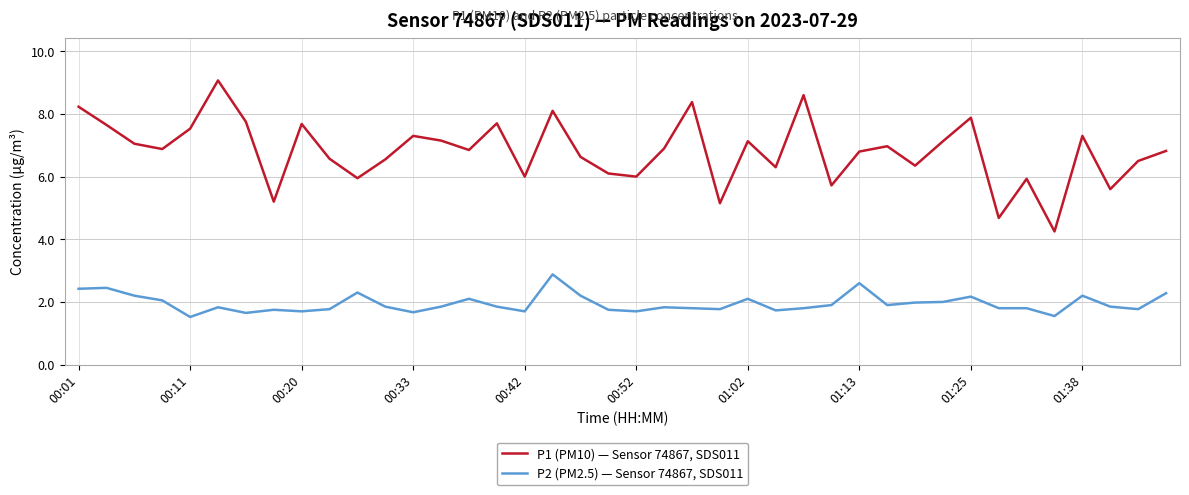

Which series has the largest range (max minus min)?

P1 (PM10) — Sensor 74867, SDS011